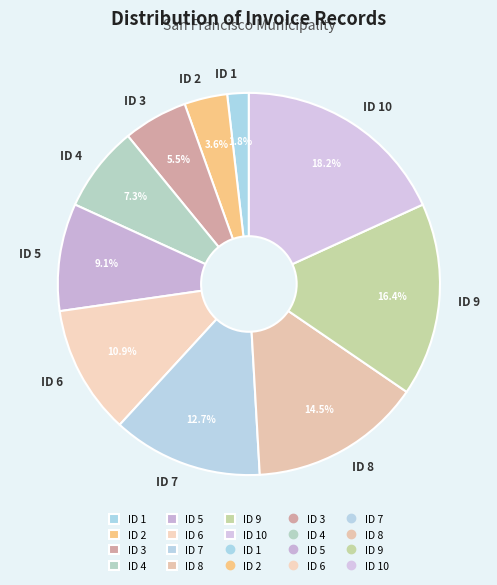

The ID 4 slice represents 7% of the pie. True or false?

True